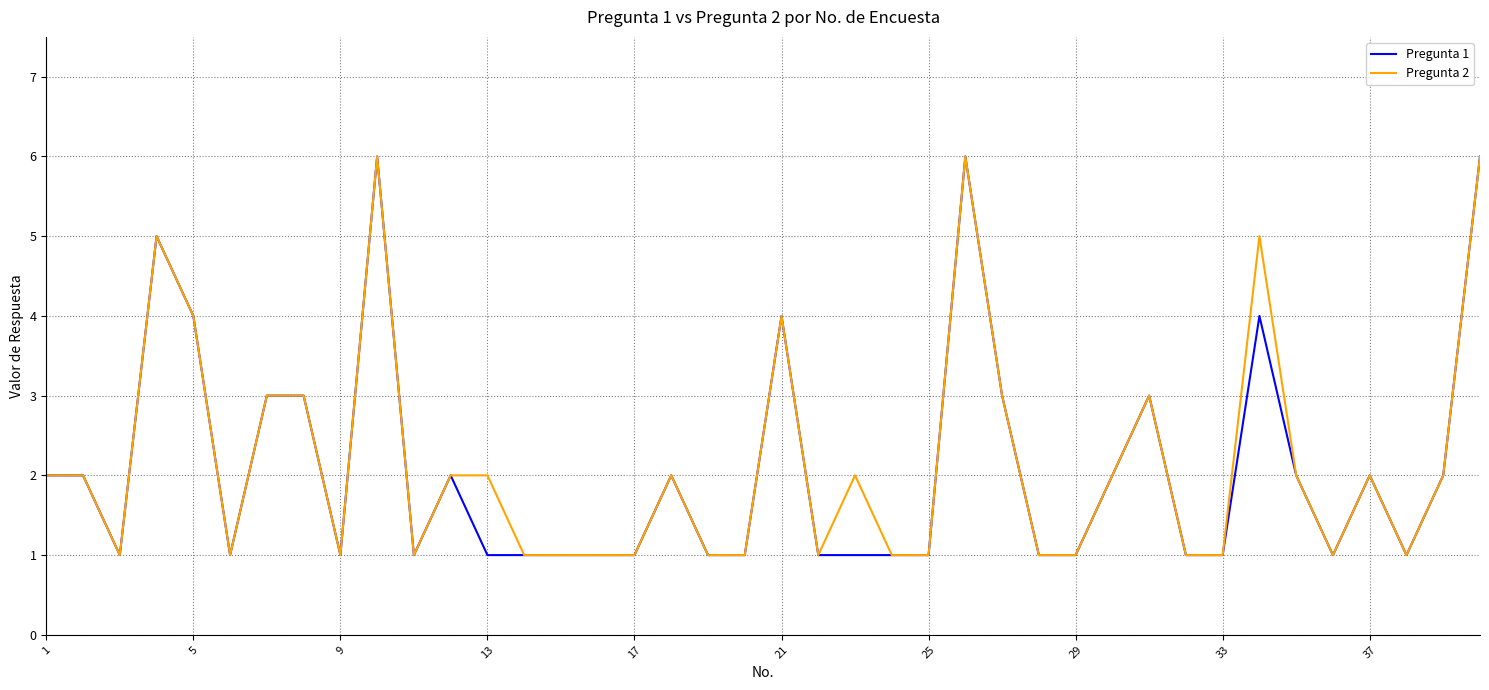

What are all the series names shown in the legend?

Pregunta 1, Pregunta 2